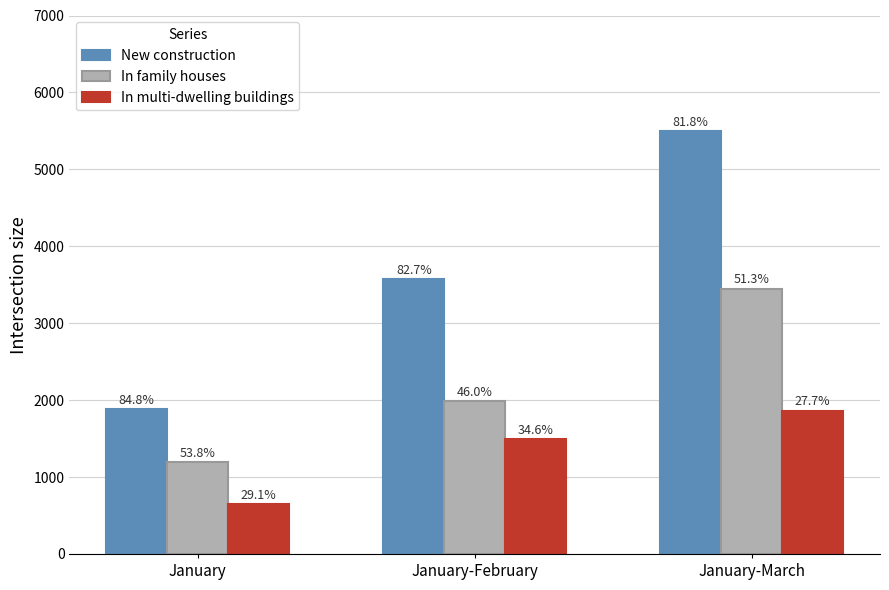

How many bars are there in each group?

3